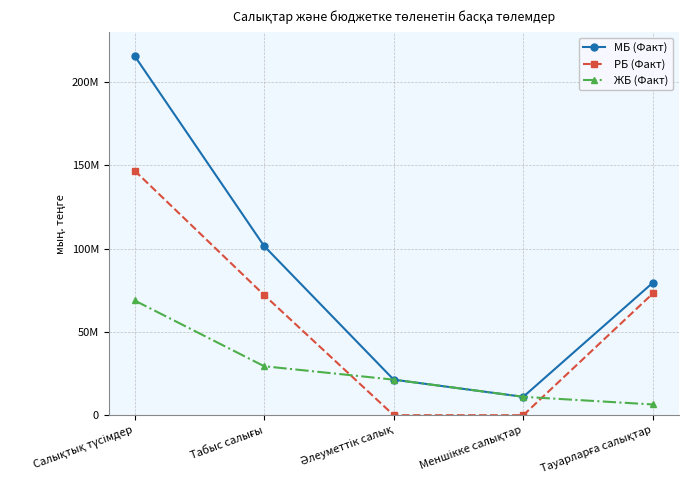

True or false: РБ (Факт) and МБ (Факт) intersect in this chart.

False